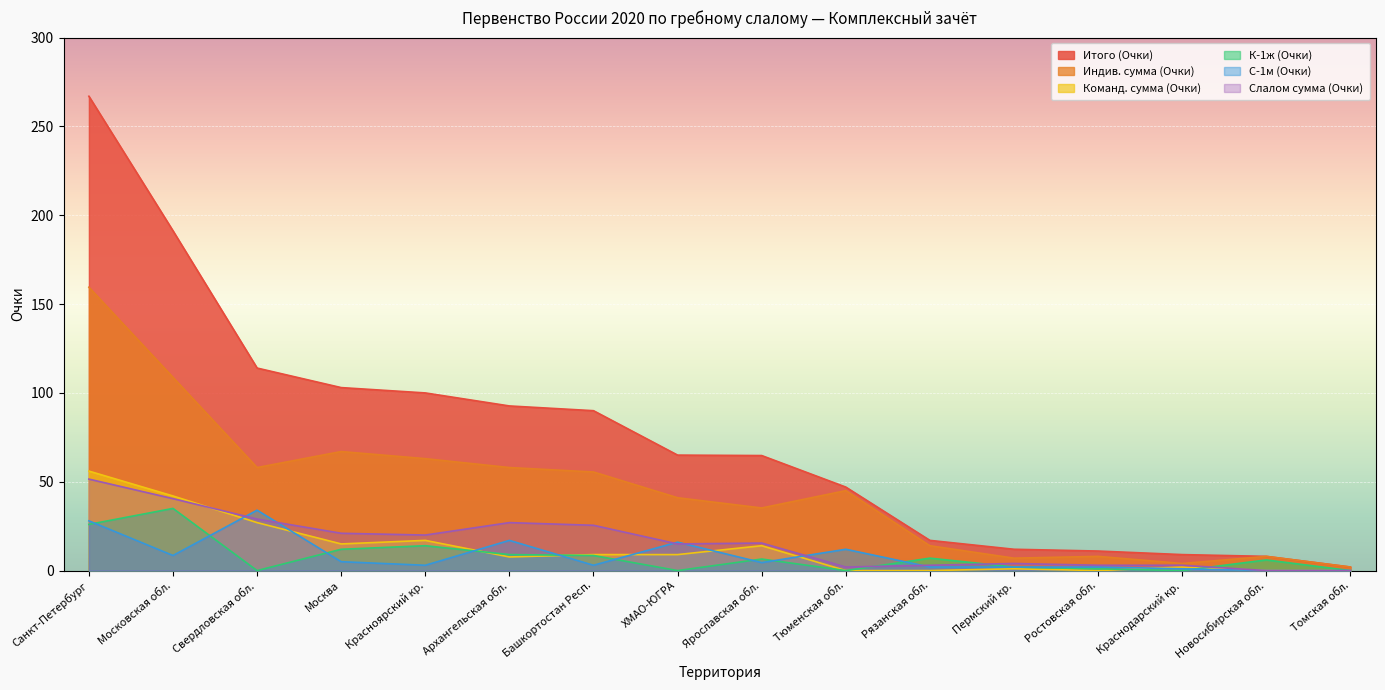

In Индив. сумма (Очки), how many points are higher than both neighbors (excluding endpoints)?

4